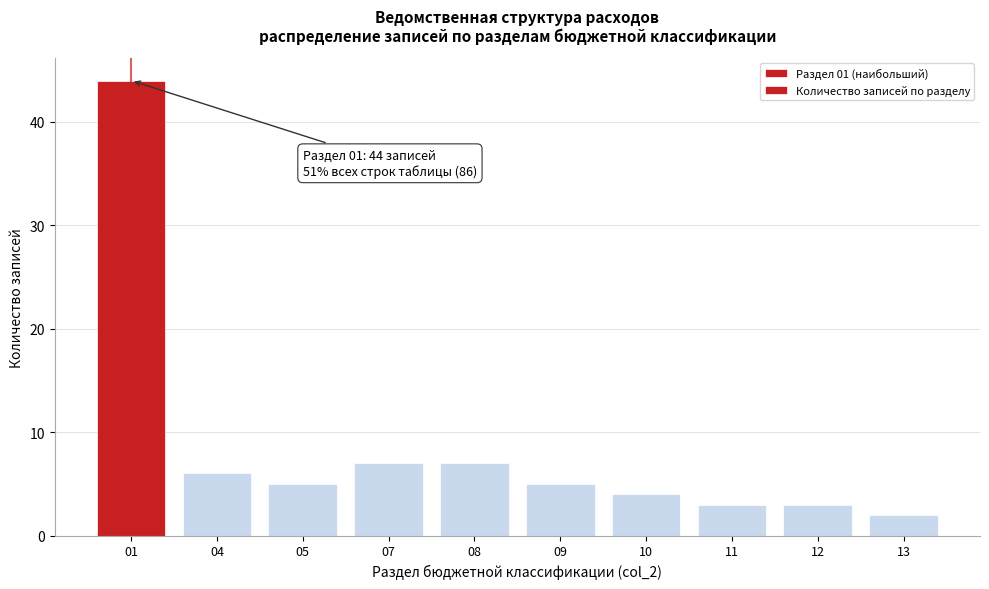

Reading right to left, what are all the values shown in this chart?

13=2	12=3	11=3	10=4	09=5	08=7	07=7	05=5	04=6	01=44